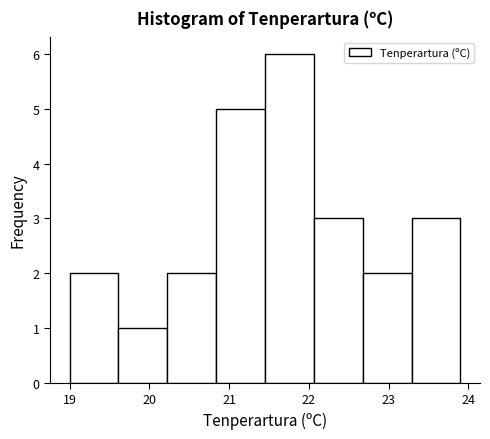

Reading left to right, transcribe this chart: for each bar, give the range it covers on the x-axis and its height. Neither the bar edges nor the heights are printed on the chart, so give them approximately, as read against the axes.

19.0 to 19.6: 2
19.6 to 20.2: 1
20.2 to 20.8: 2
20.8 to 21.5: 5
21.5 to 22.1: 6
22.1 to 22.7: 3
22.7 to 23.3: 2
23.3 to 23.9: 3